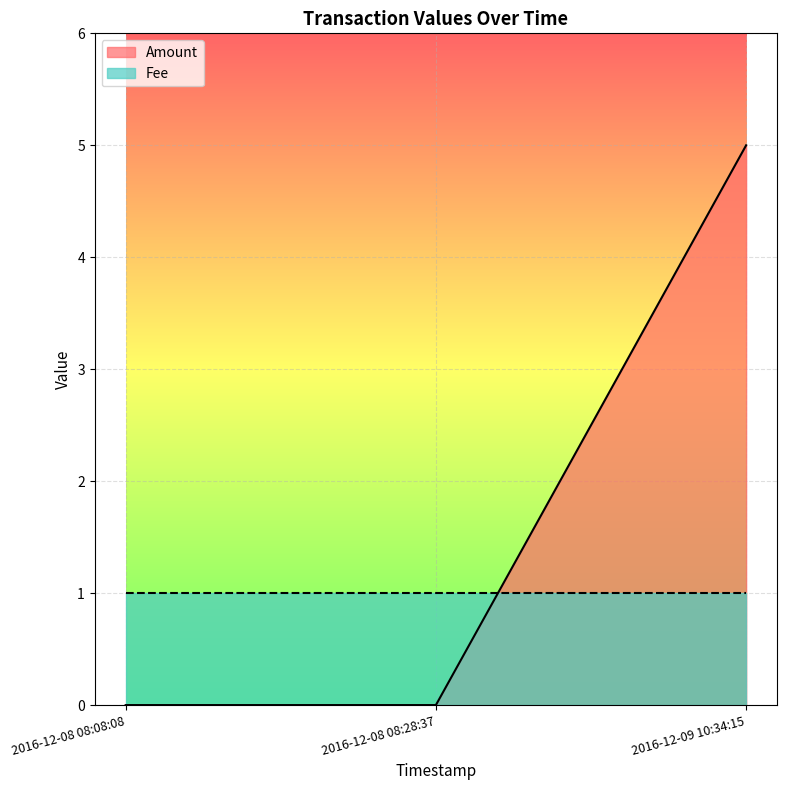

List the labels in order of value, largest first.

2016-12-09 10:34:15, 2016-12-08 08:08:08, 2016-12-08 08:28:37